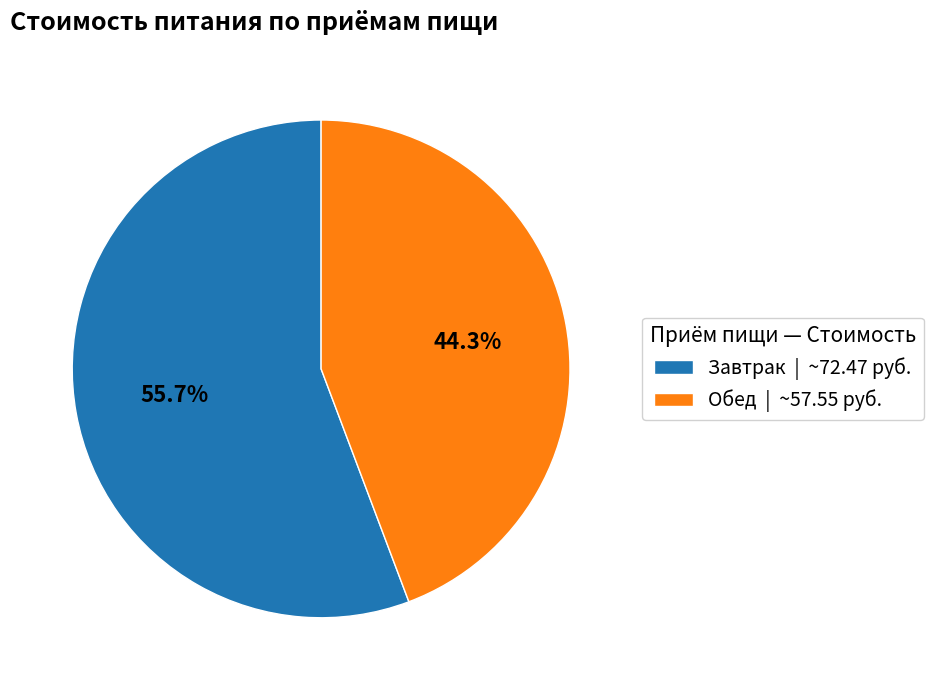

The Обед slice represents 44% of the pie. True or false?

True